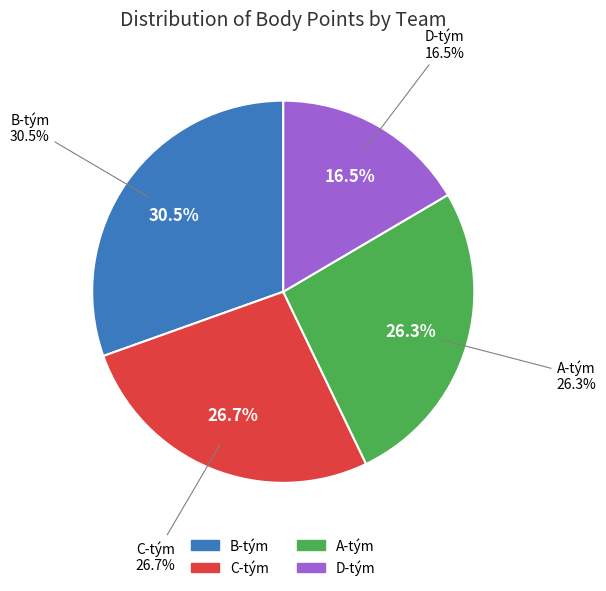

What is the total percentage of A-tým and D-tým?

42.9%